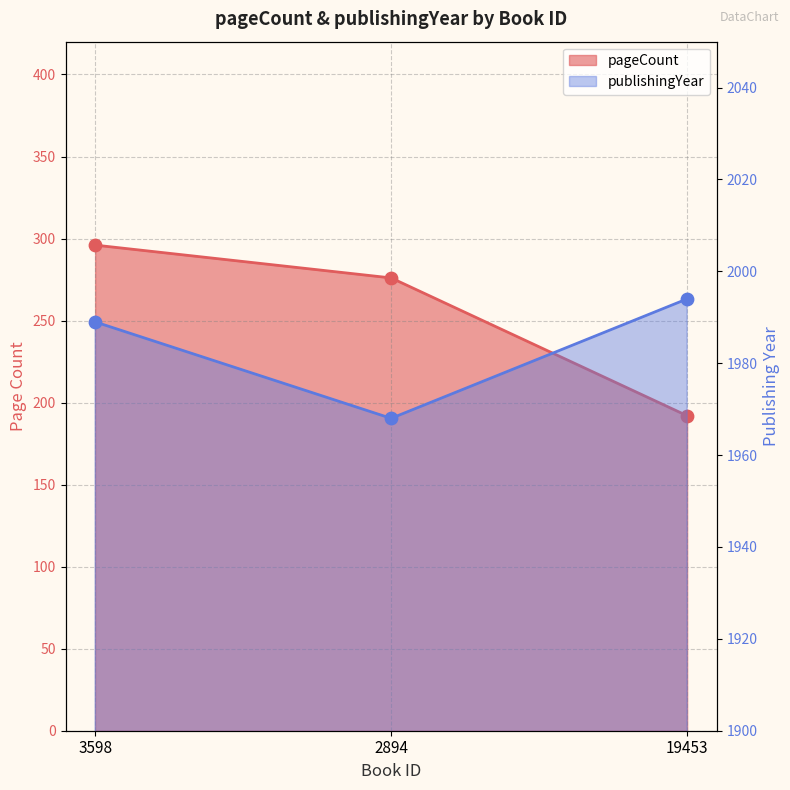

Which series contains the highest Y value?

publishingYear